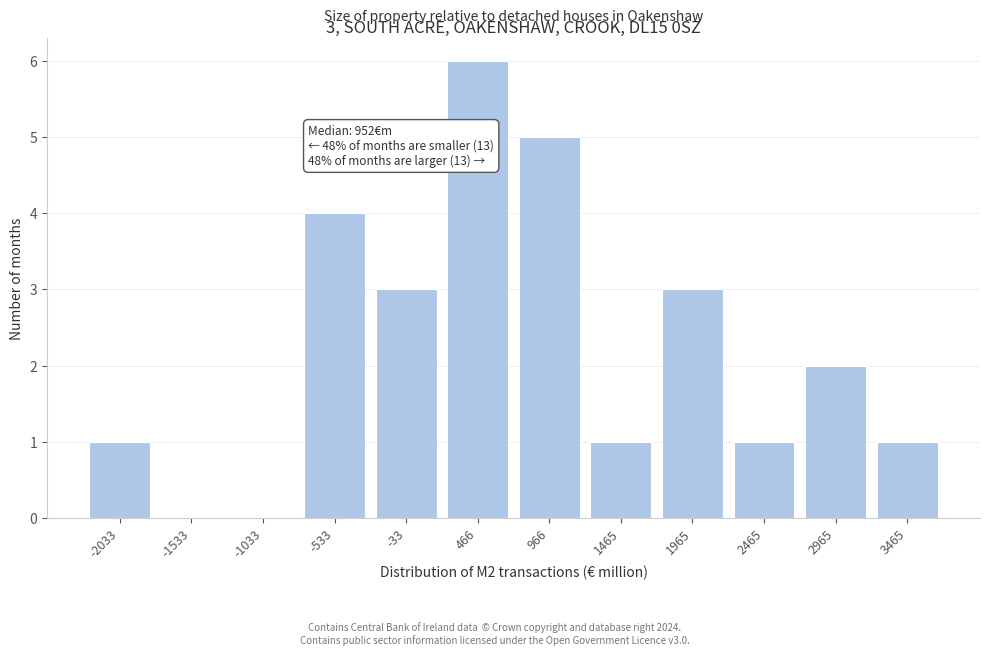

Reading right to left, list all the values displayed in this chart.

3465=1	2965=2	2465=1	1965=3	1465=1	966=5	466=6	-33=3	-533=4	-1033=0	-1533=0	-2033=1